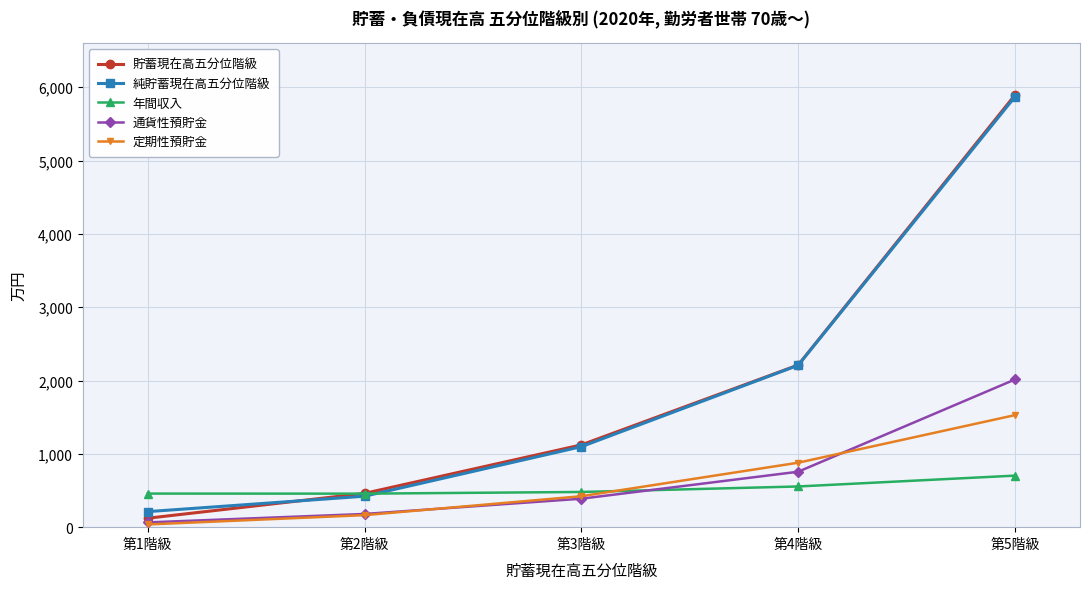

Count the number of categories in the chart.

5